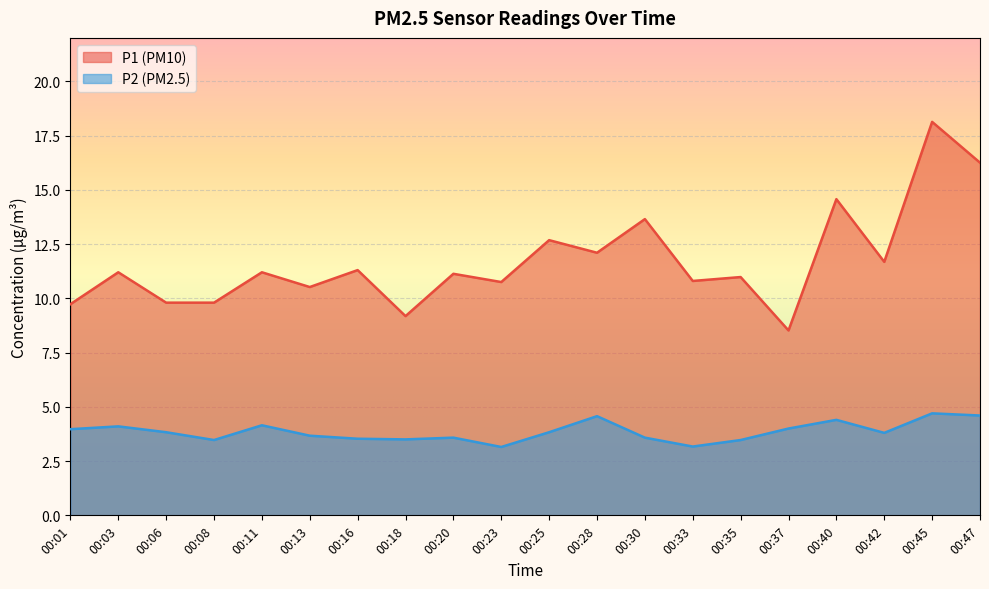

At which category is the sum across all series the highest?

00:45